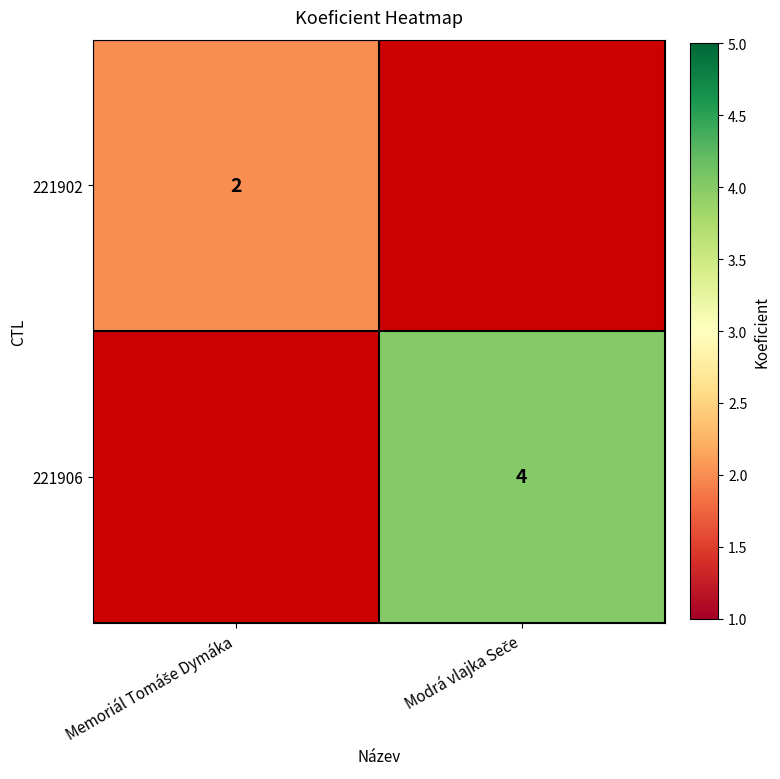

At which label is 221902 closest to 2?

Memoriál Tomáše Dymáka